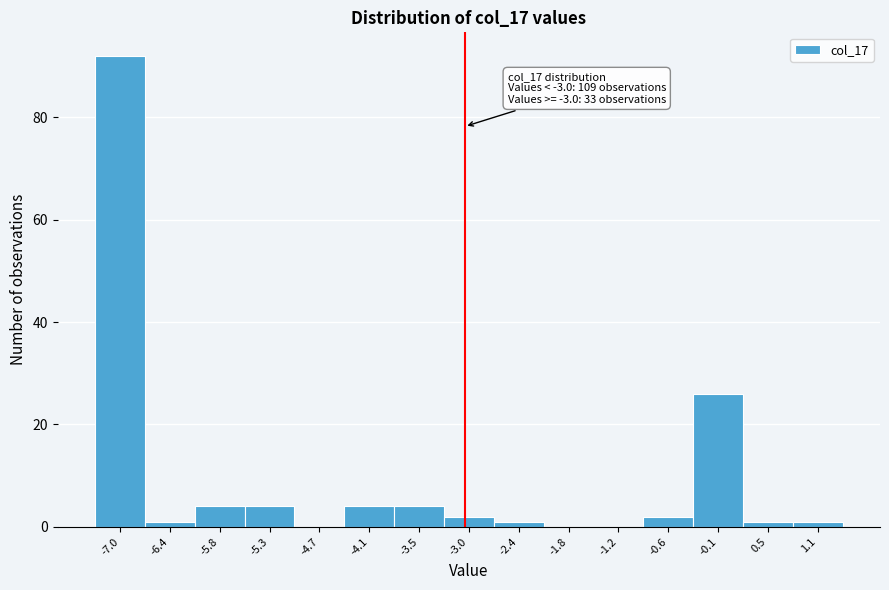

Over which range of the x-axis is the bar tallest?

-7.30 to -6.72